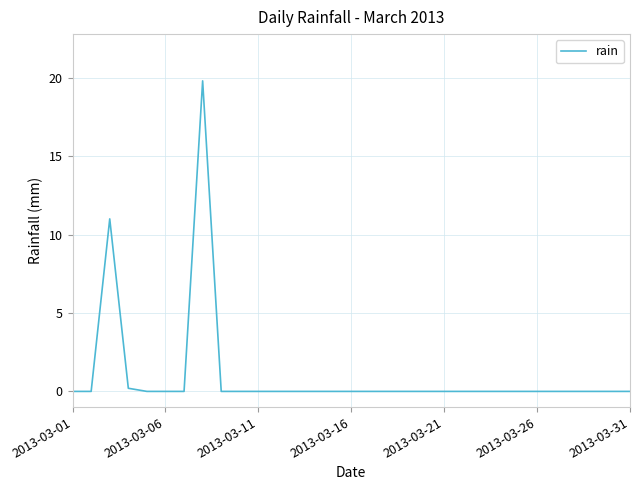

What is the greatest value displayed?

19.8